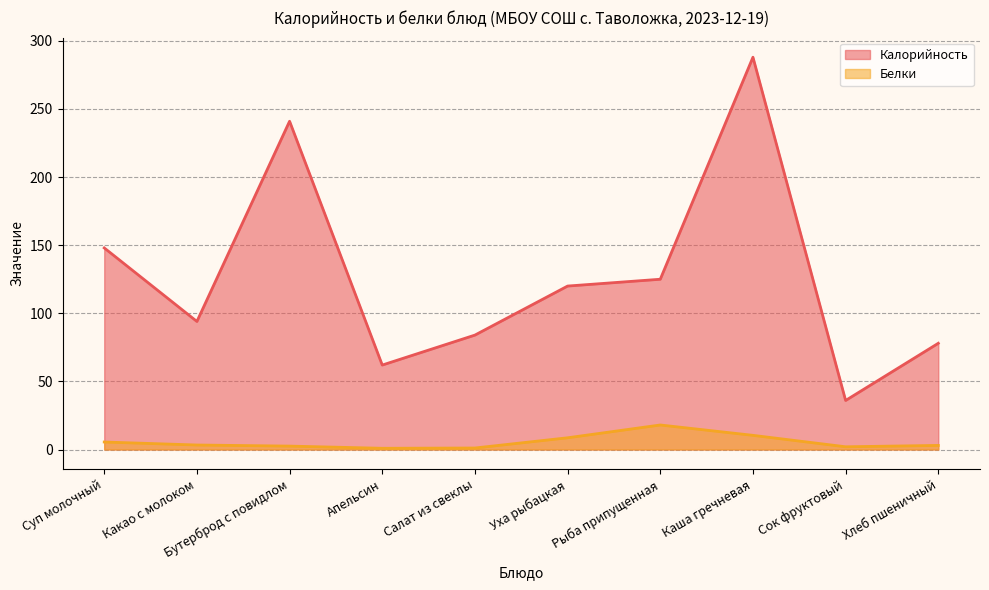

Is the value of Белки at Апельсин greater than the value of Калорийность at Хлеб пшеничный?

No